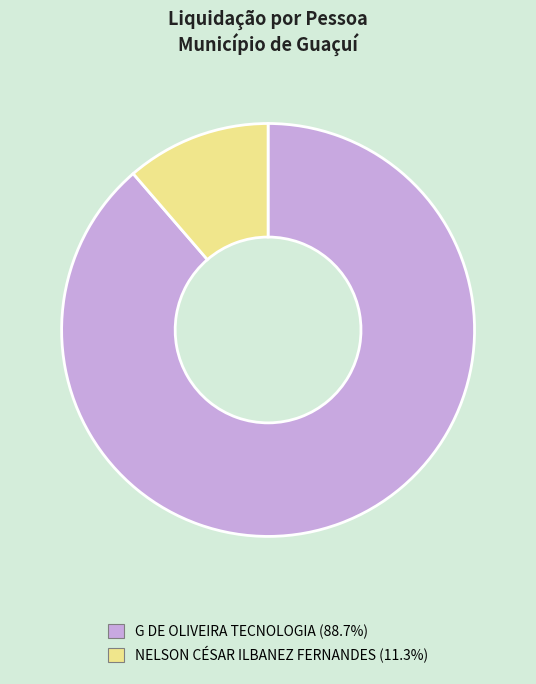

Which category accounts for the majority?

G DE OLIVEIRA TECNOLOGIA